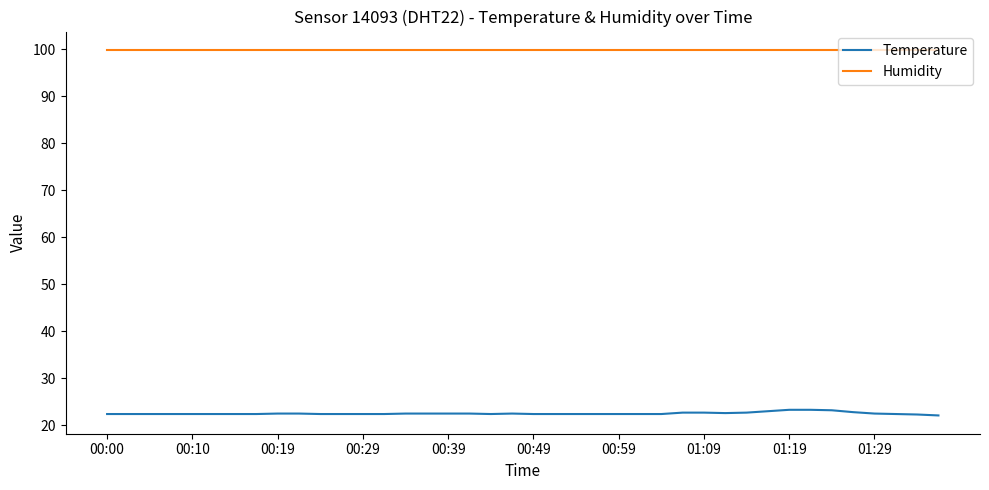

What is the minimum value for Humidity?

99.9